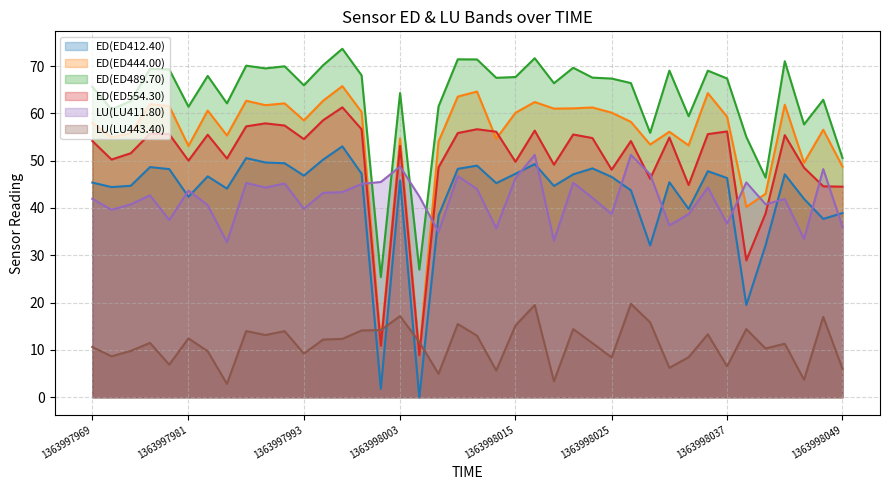

True or false: ED(ED489.70) and LU(LU443.40) cross at least once.

False